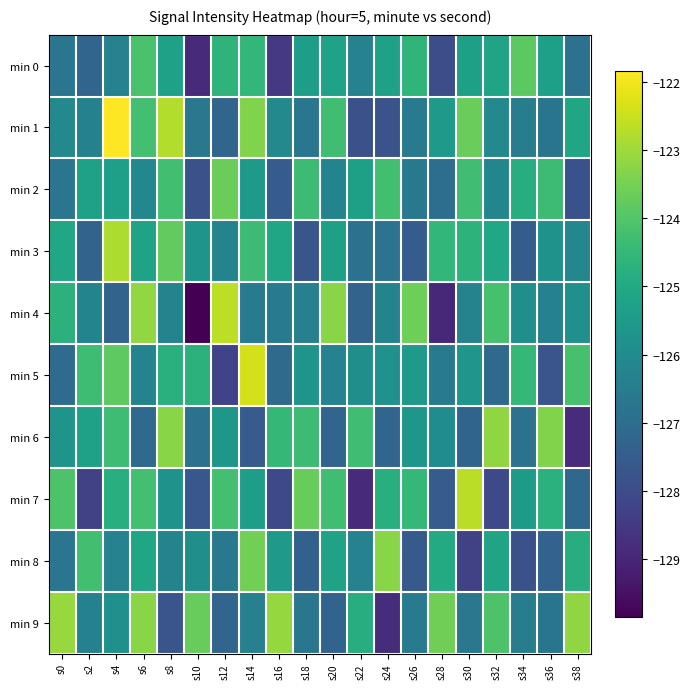

Rank the series by their maximum value, from highest to lowest.

min 1, min 5, min 4, min 7, min 3, min 9, min 6, min 8, min 2, min 0